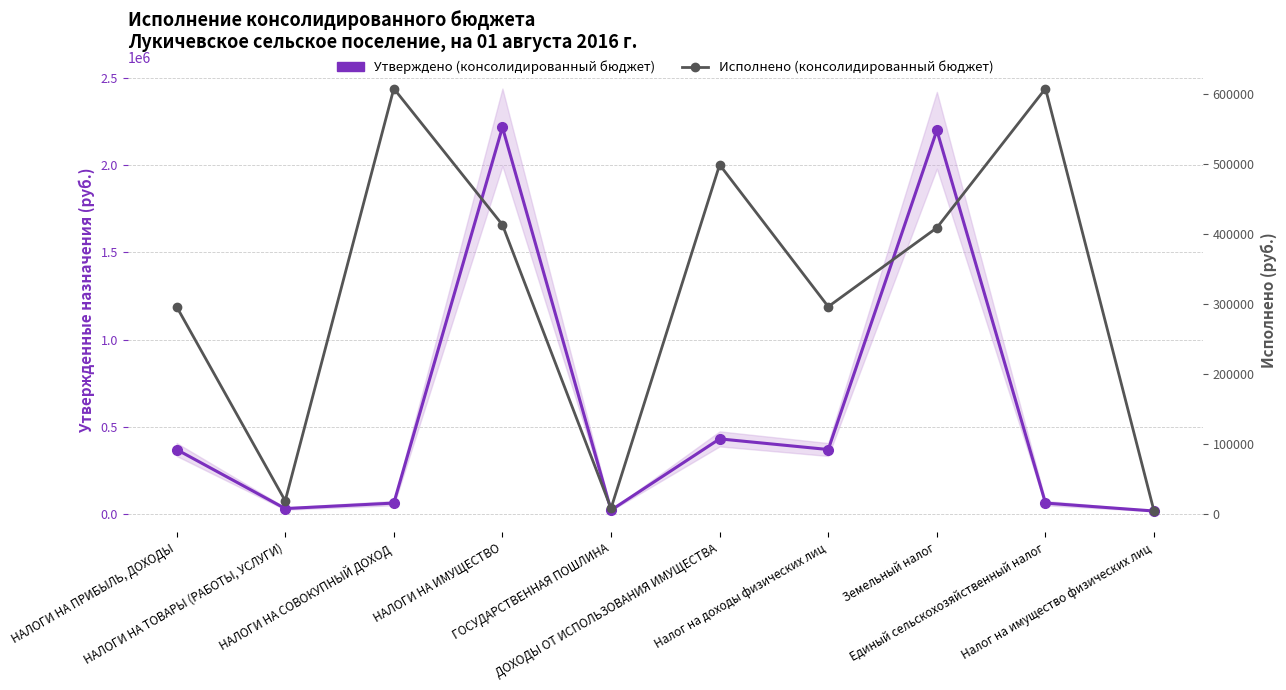

After their last crossing, which series has the higher values: Утверждено (консолидированный бюджет) or Исполнено (консолидированный бюджет)?

Утверждено (консолидированный бюджет)